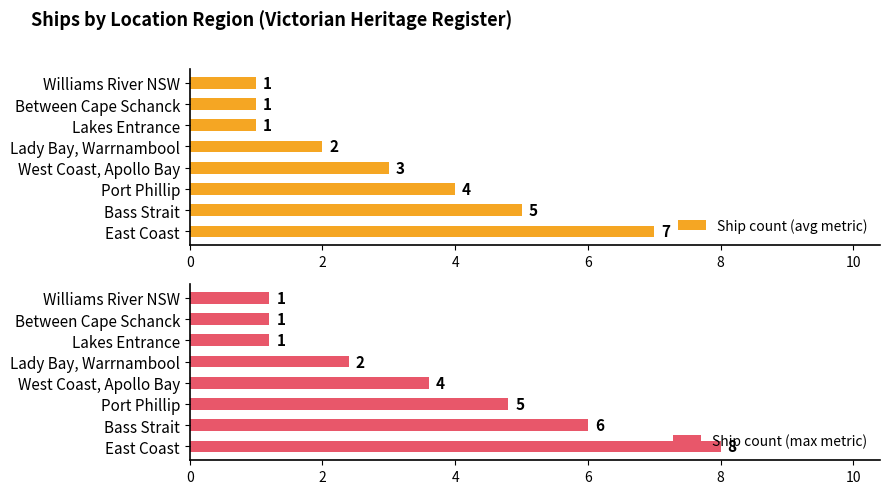

True or false: Ship count (avg metric) has a value of 2 at West Coast, Apollo Bay.

False